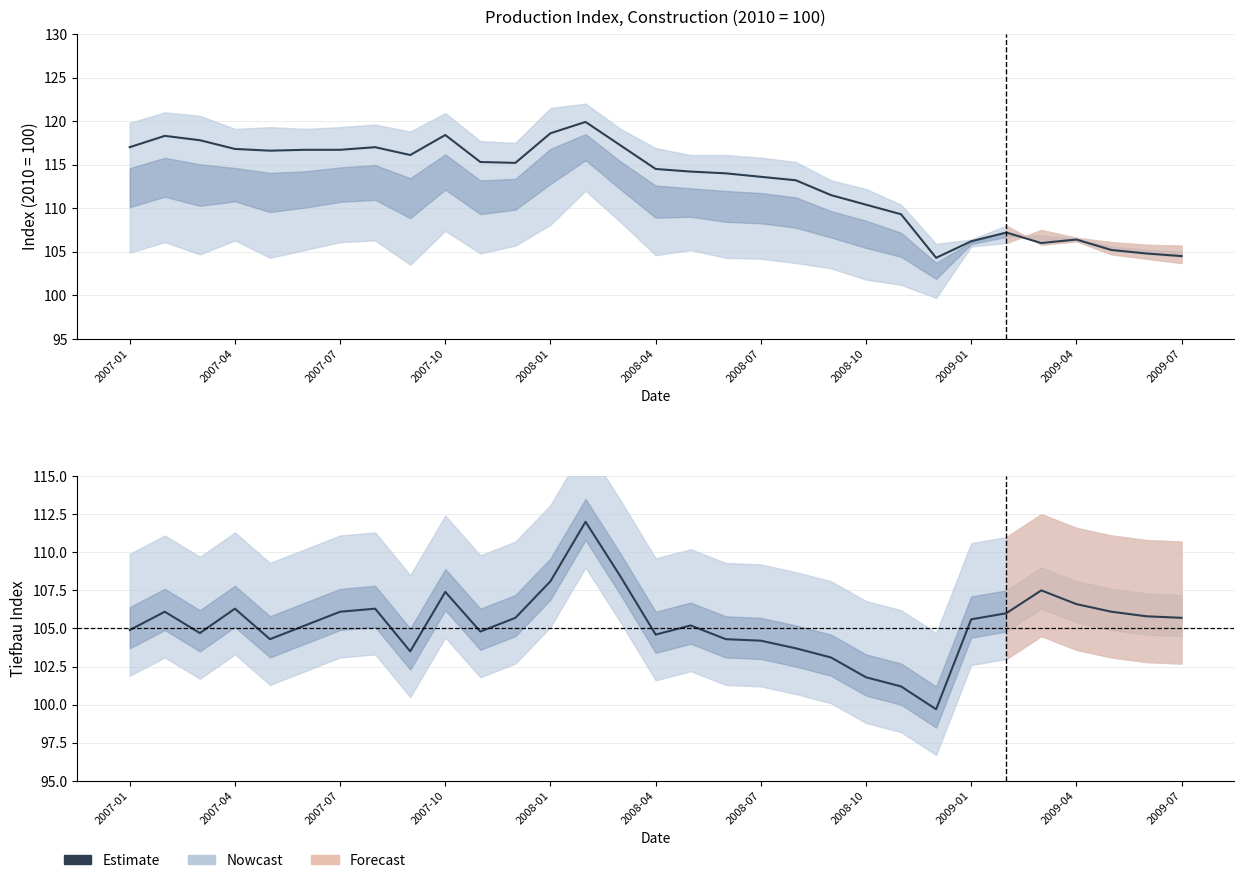

What is the average value?

105.3